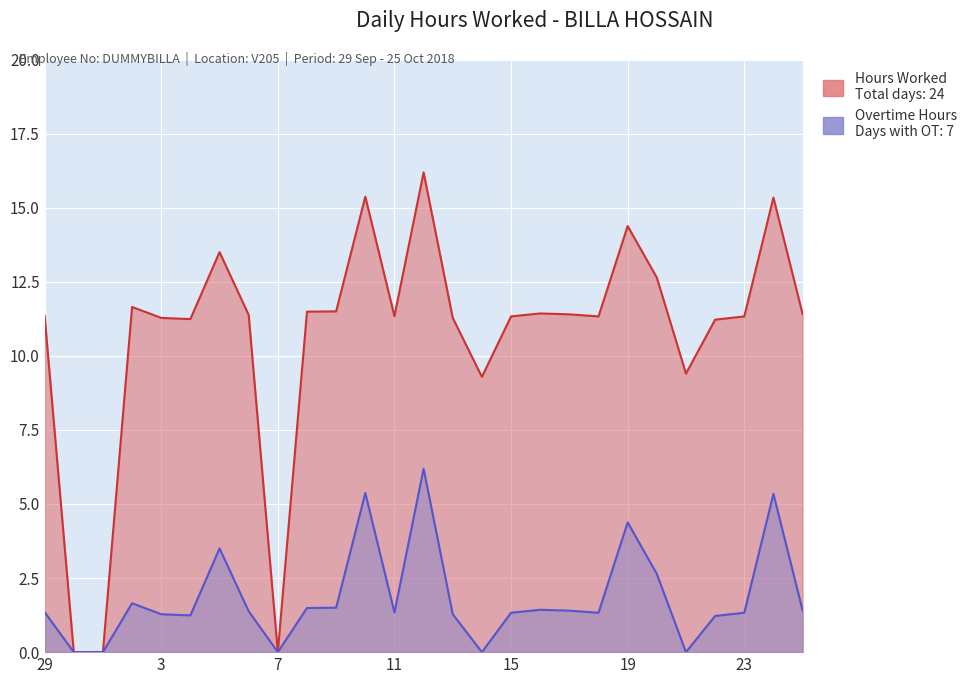

At how many categories does at least one series exceed 11?

22